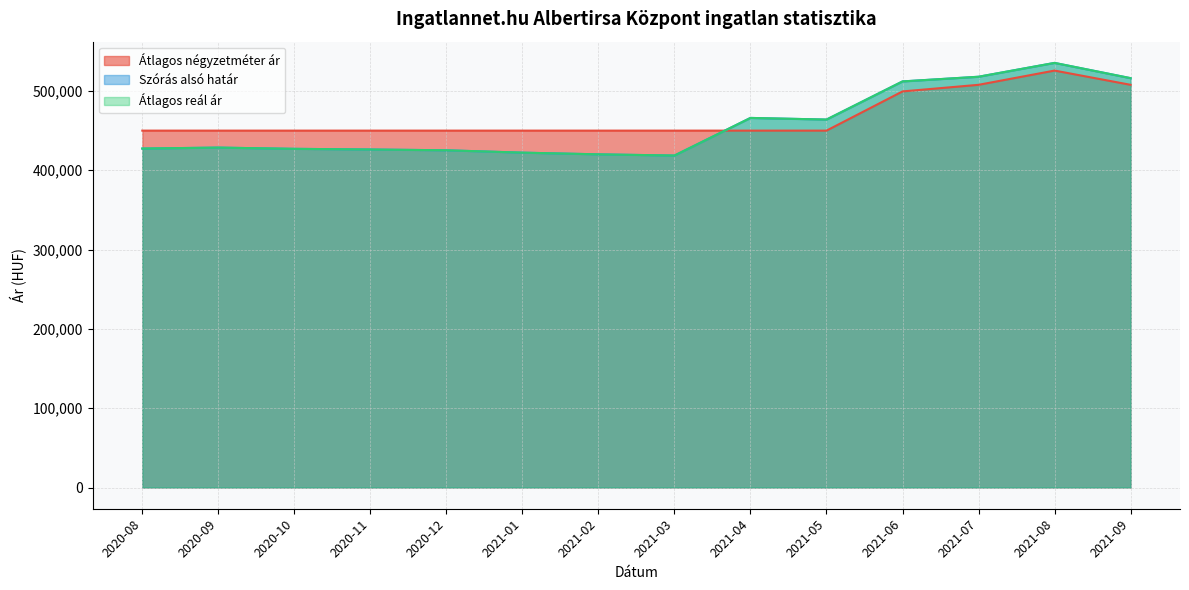

After their last crossing, which series has the higher values: Átlagos négyzetméter ár or Szórás alsó határ?

Szórás alsó határ